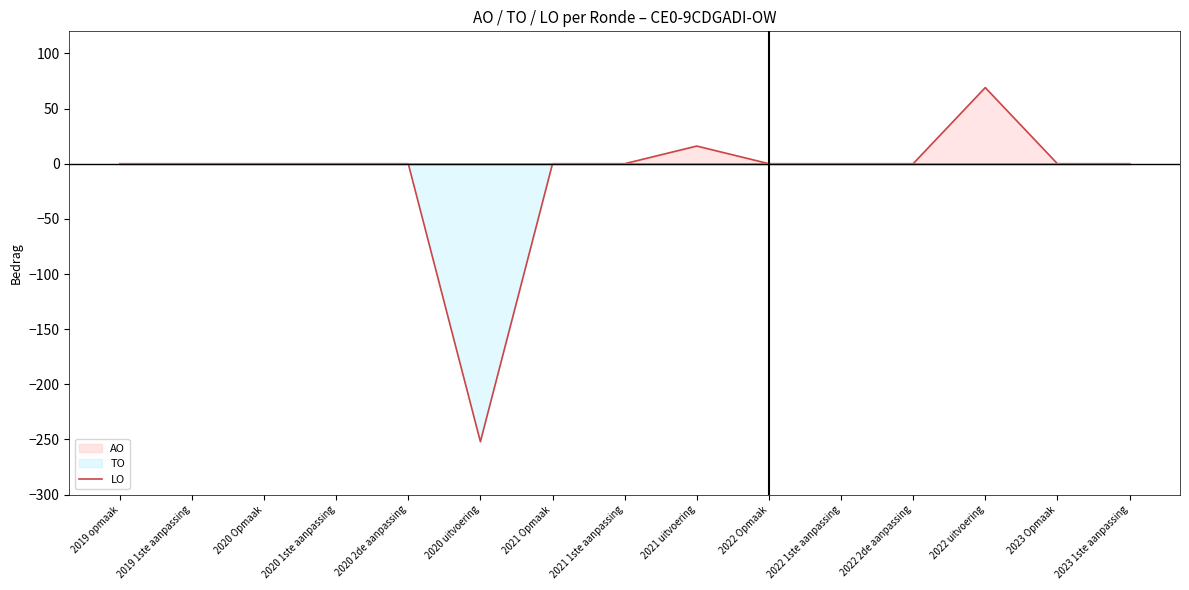

At which category does the chart reach its peak across all series?

2022 uitvoering